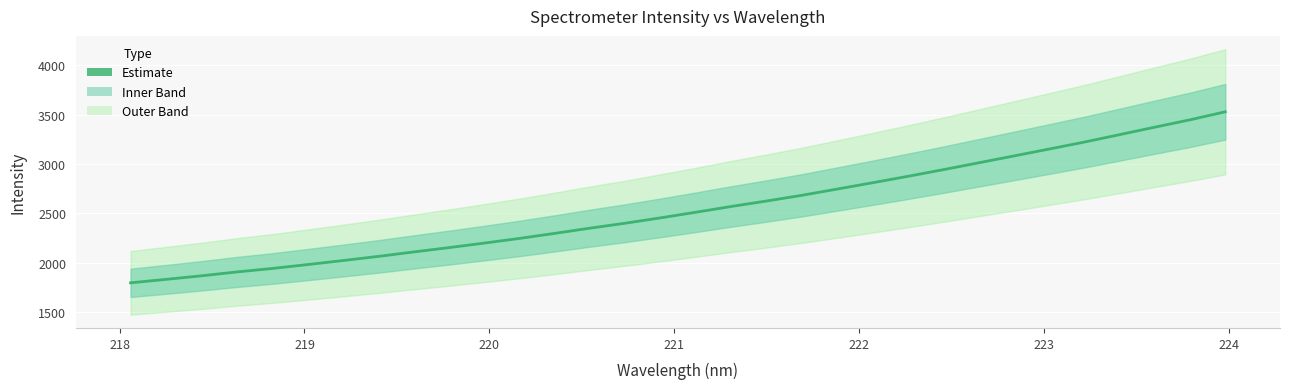

True or false: there are more than 2 points higher than both neighbors.

False